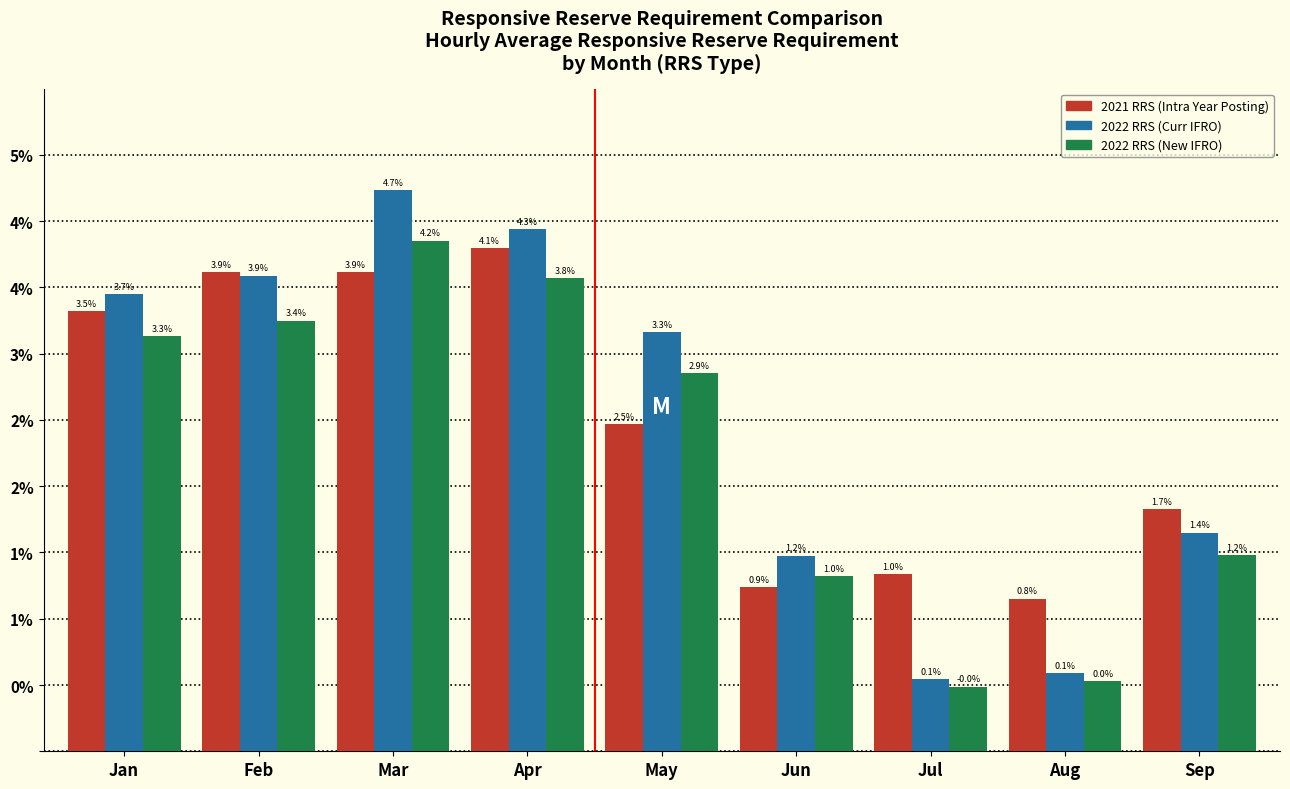

Are the bars grouped side by side (vs. stacked)?

Yes